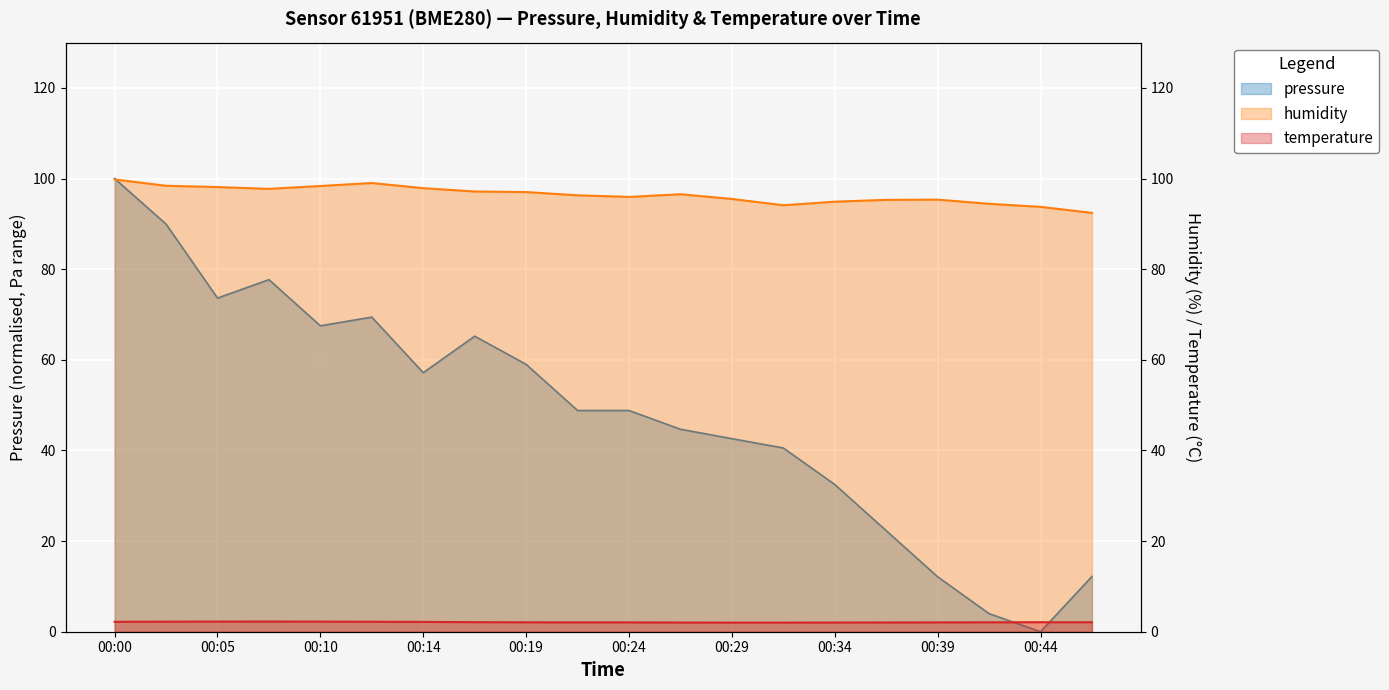

What is the difference between the humidity values at 00:36 and 00:46?

2.9